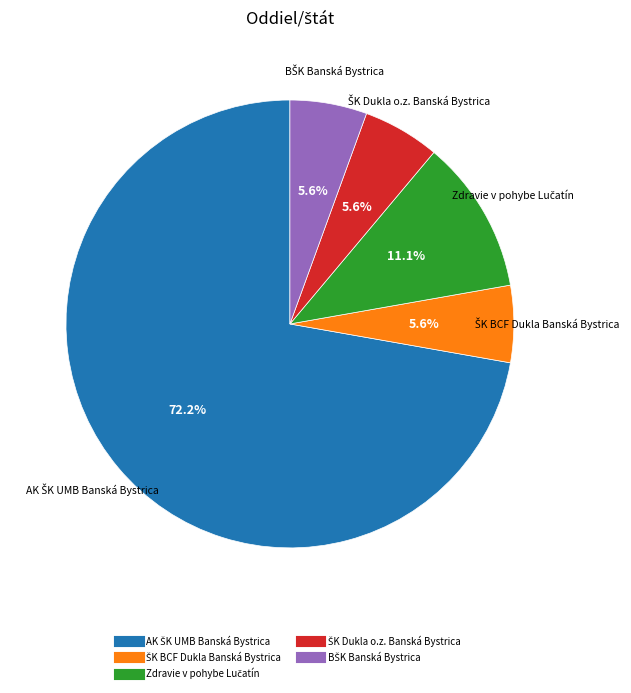

Does any single category account for the majority?

Yes